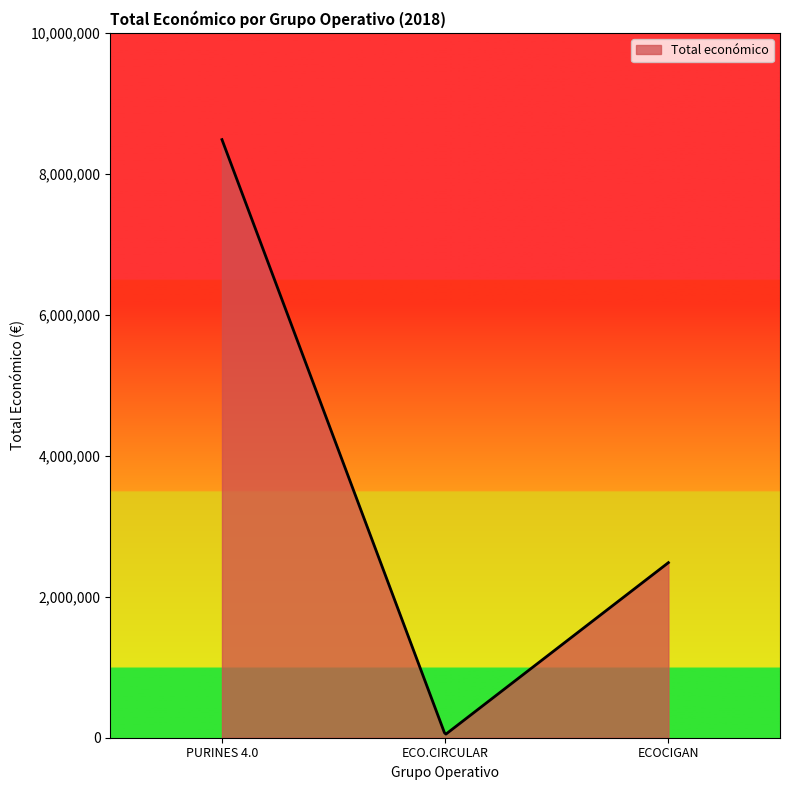

What is the maximum value shown in the chart?

8484999.0